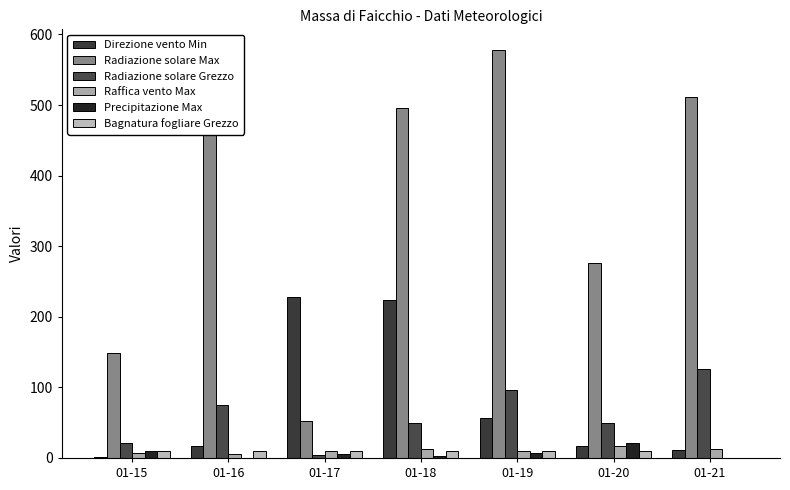

List the series in order of their peak value, highest first.

Radiazione solare Max, Direzione vento Min, Radiazione solare Grezzo, Precipitazione Max, Raffica vento Max, Bagnatura fogliare Grezzo